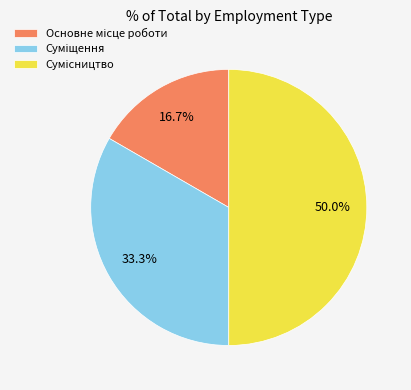

What is the total percentage of Суміщення and Сумісництво?

83.3%